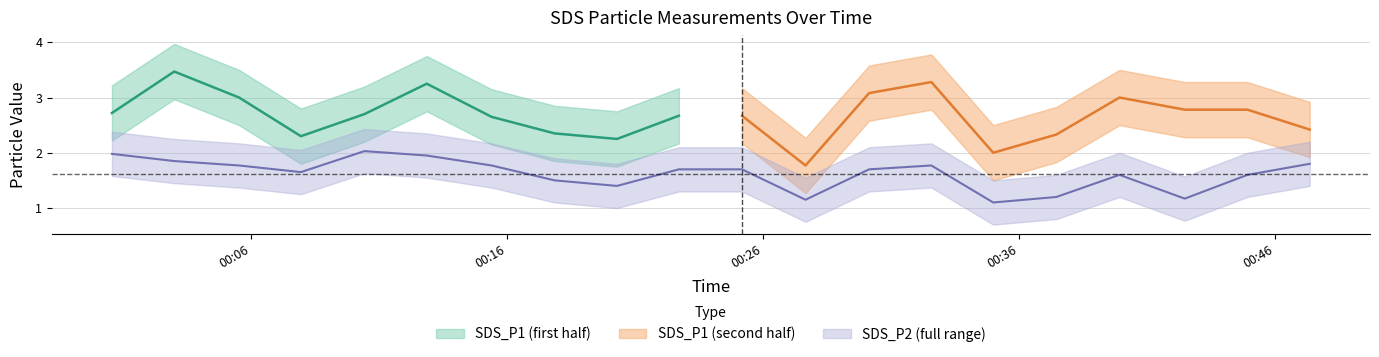

How many data points does each series have?

20